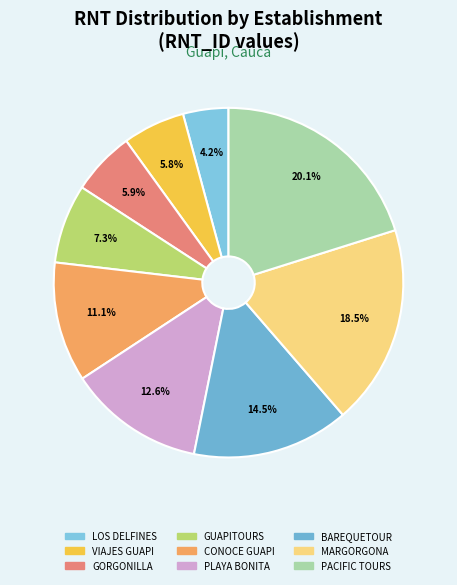

Count the number of slices in the pie.

9